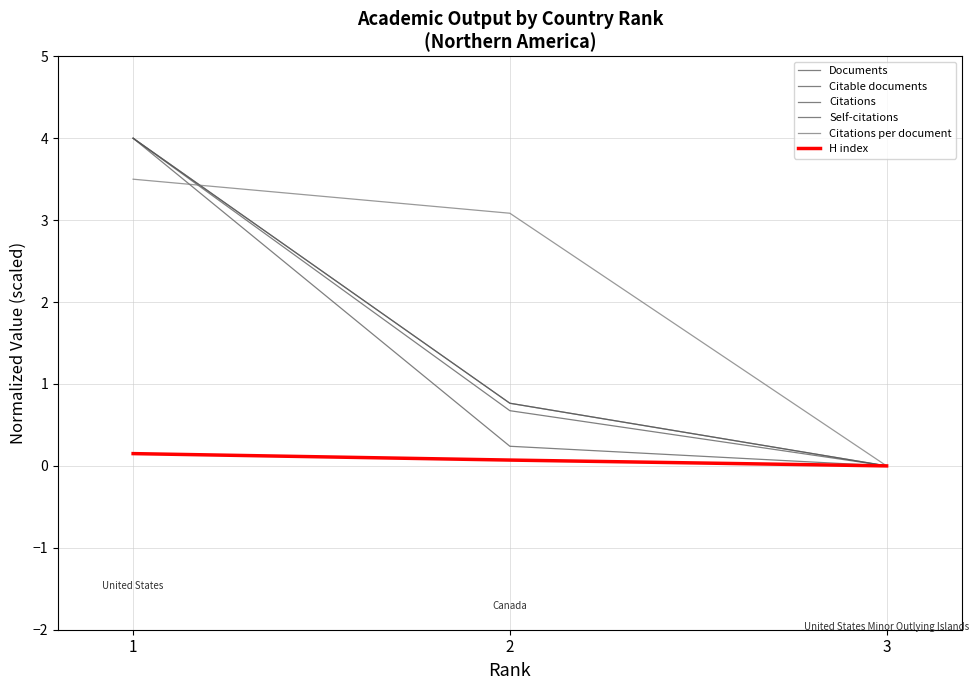

Which series has the largest total across all categories?

Citations per document